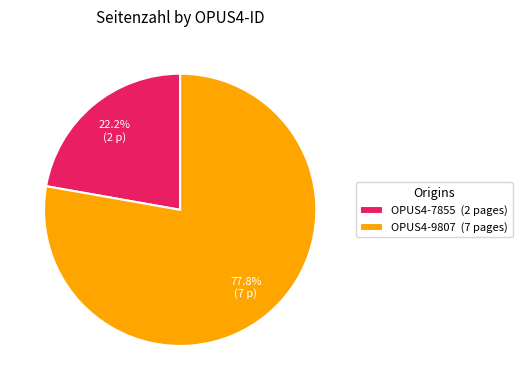

How many slices are in this pie chart?

2